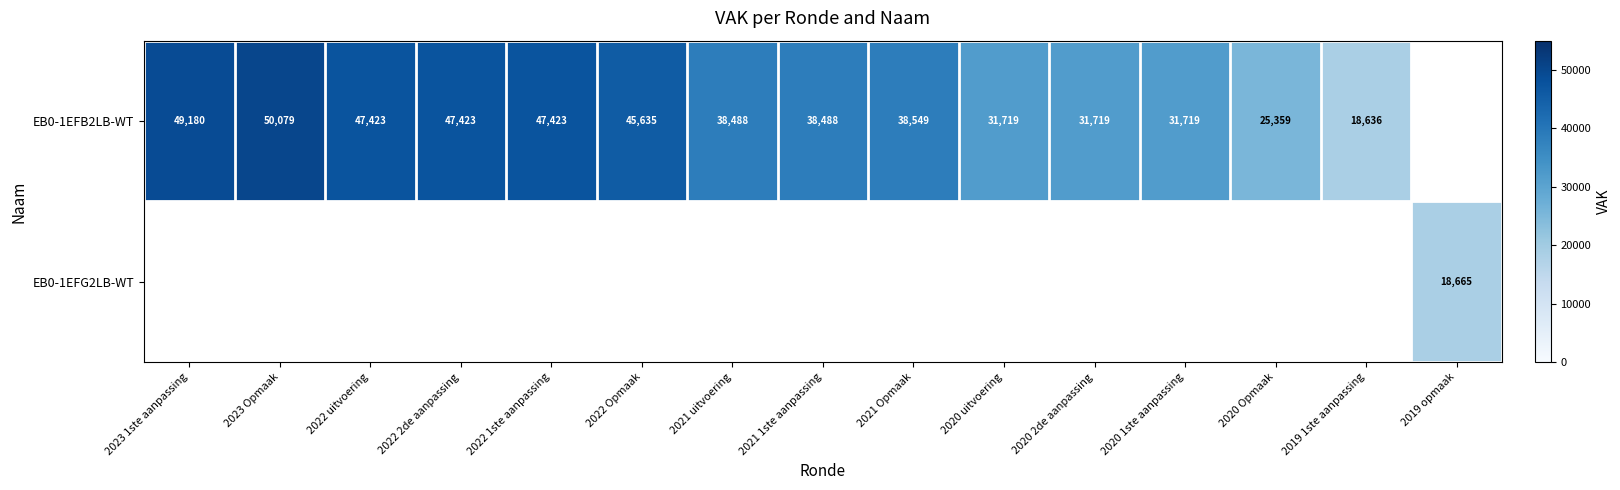

The EB0-1EFB2LB-WT series shows 47423 at 2022 2de aanpassing. True or false?

True